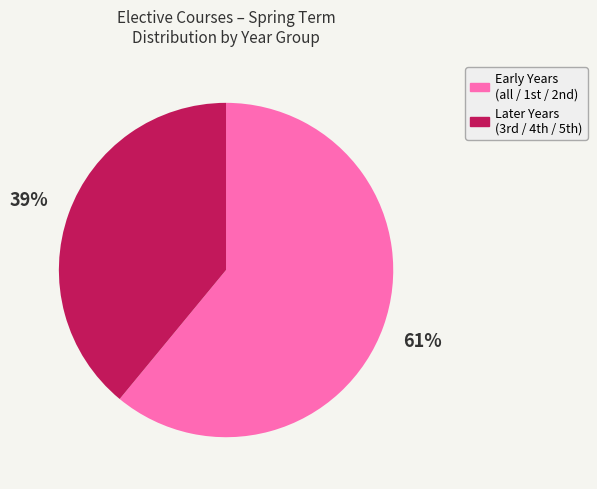

How many slices are in this pie chart?

2